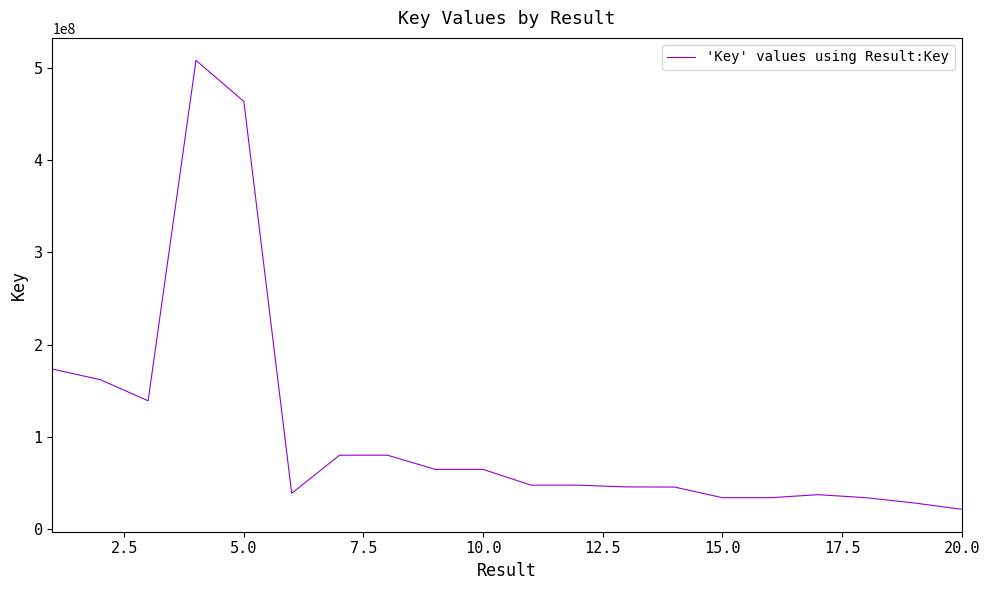

What is the minimum value shown in the chart?

21075728